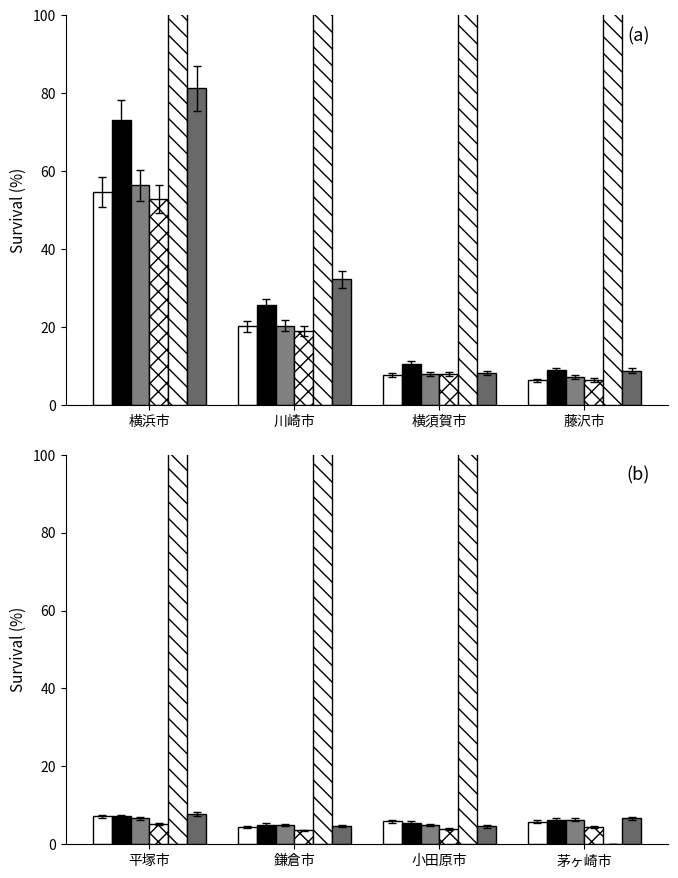

Is it true that 入院外件数 equals 8.5 at 茅ヶ崎市?

False